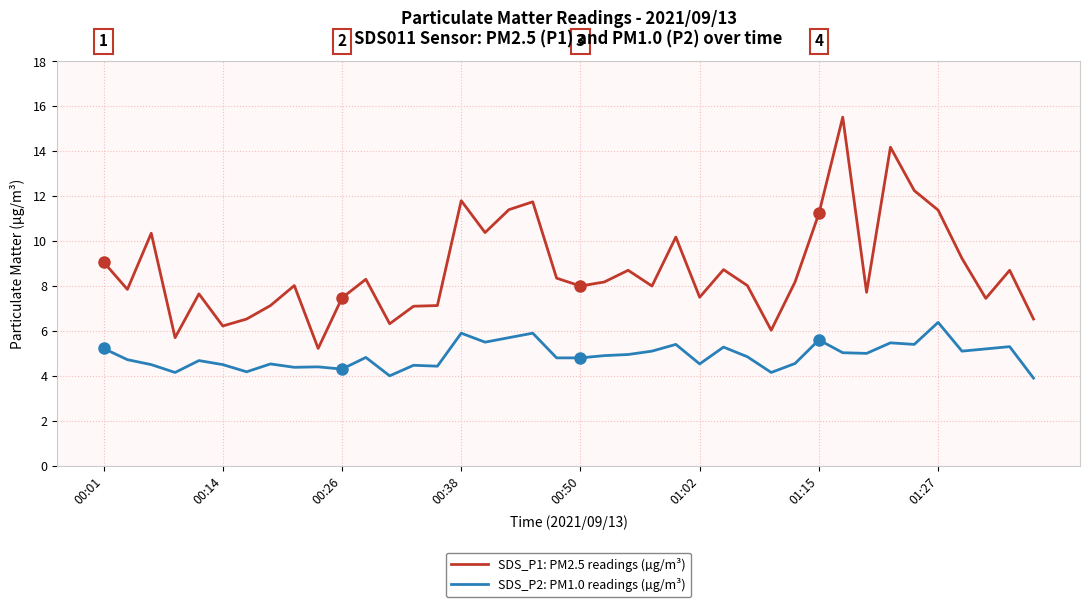

What is the lowest value of the SDS_P2: PM1.0 readings (µg/m³) series?

3.9